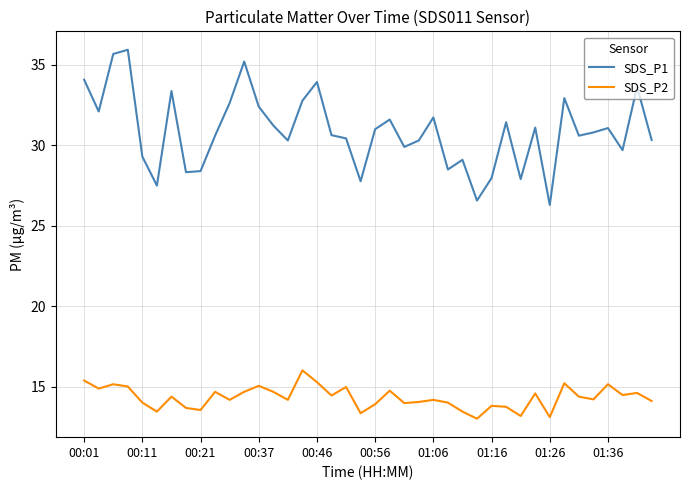

True or false: SDS_P1 and SDS_P2 cross at least once.

False